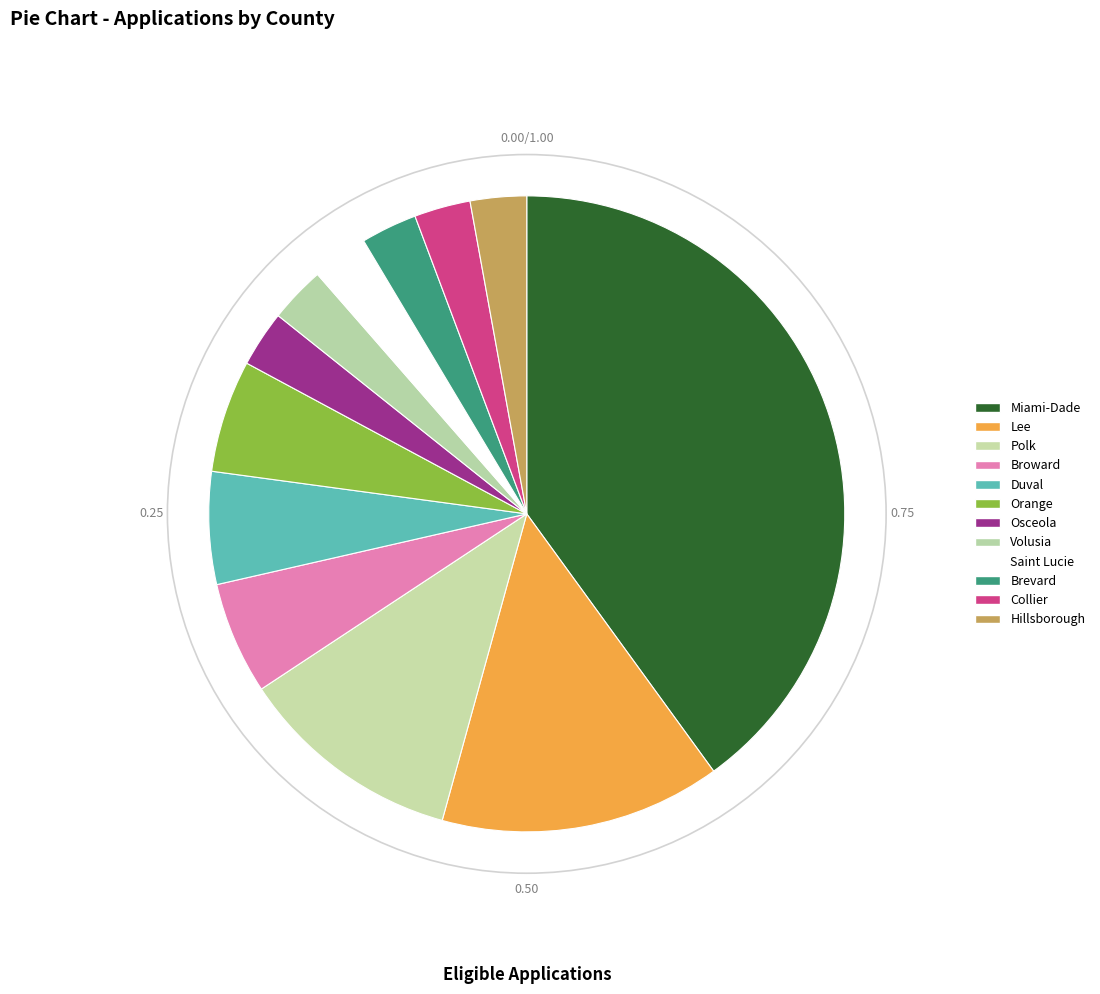

How many slices are in this pie chart?

12